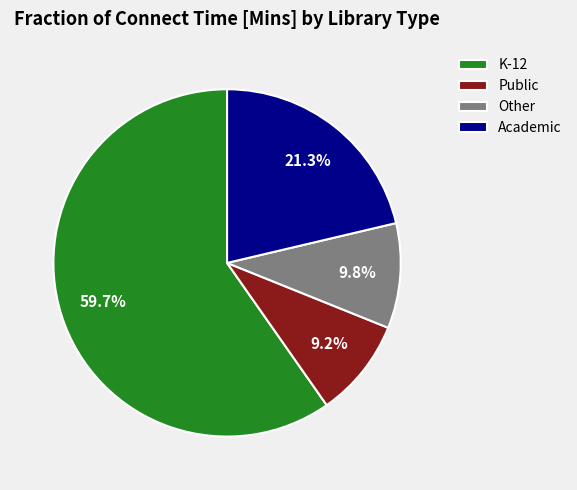

Do Academic and Public together represent more than half of the pie?

No